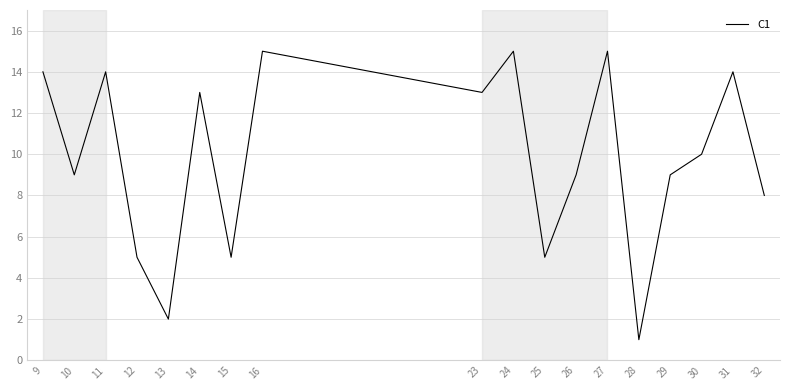

What is the change in value from 15 to 30?

+5